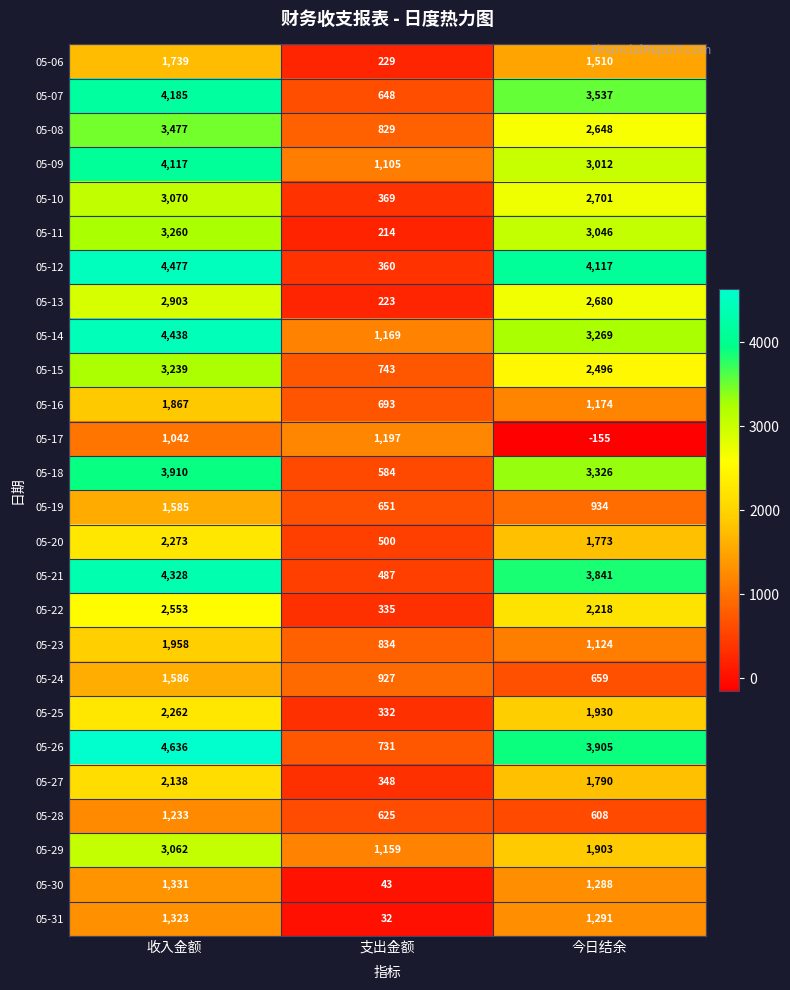

Where does the 05-08 series first go above 2648?

收入金额